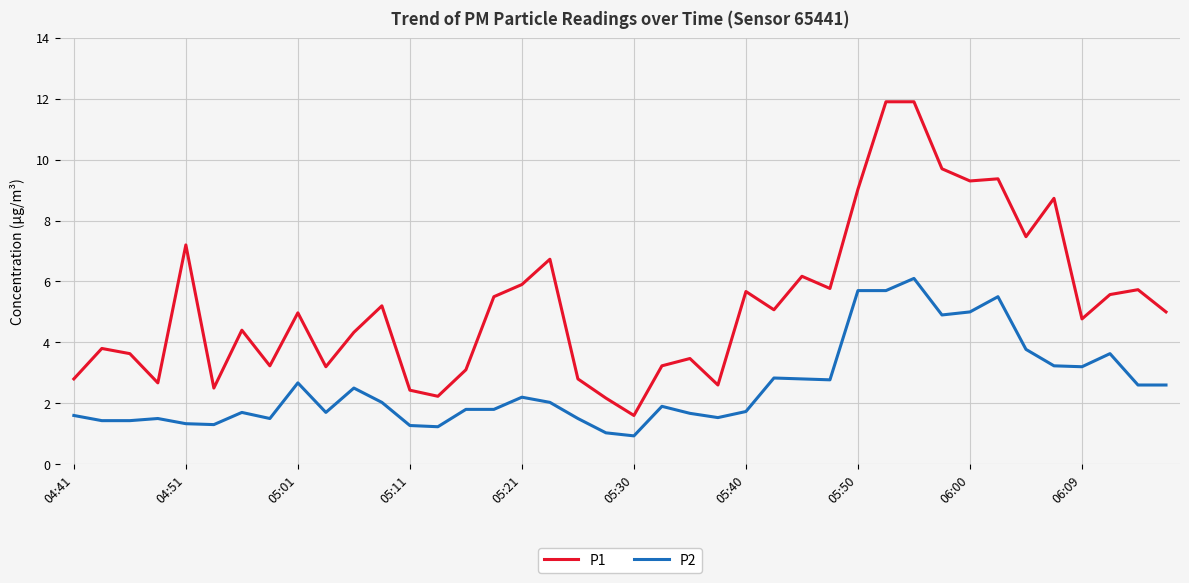

Which series has the largest total across all categories?

P1